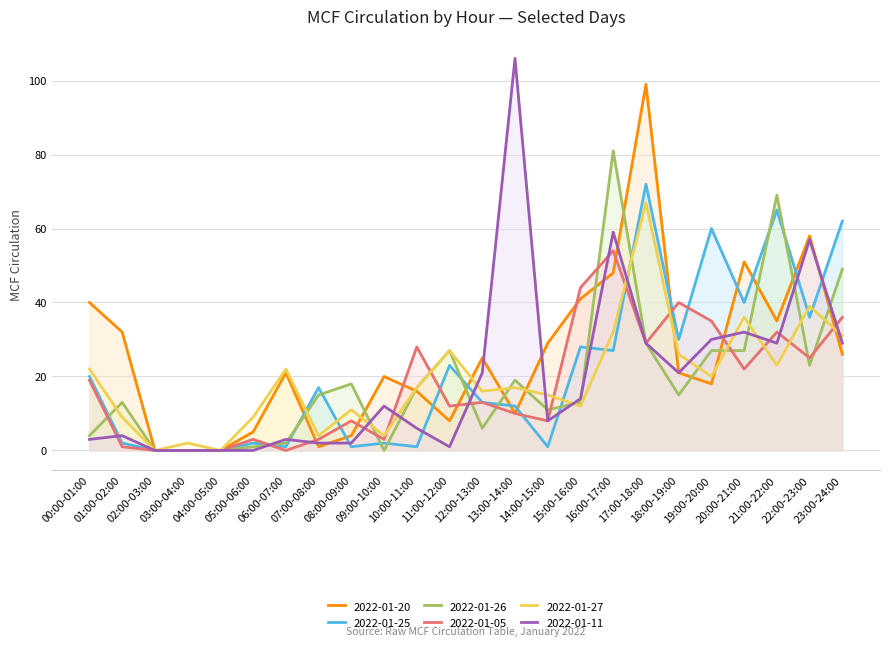

What position from the right is 08:00-09:00?

16